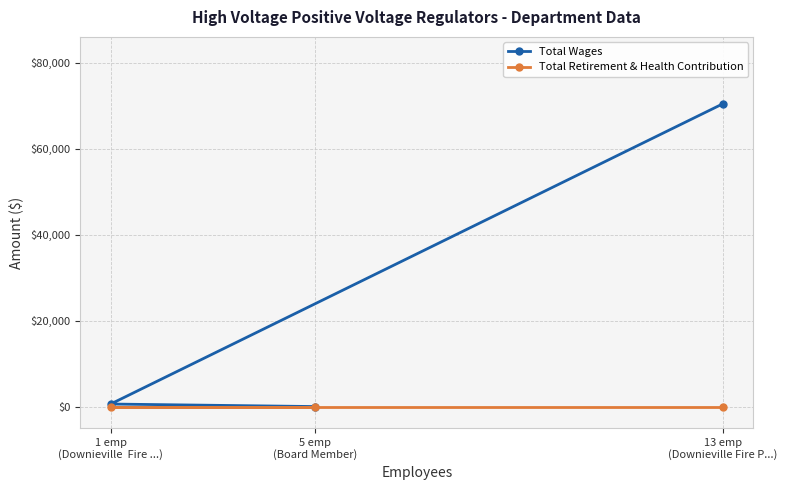

How many distinct data groups are displayed?

2